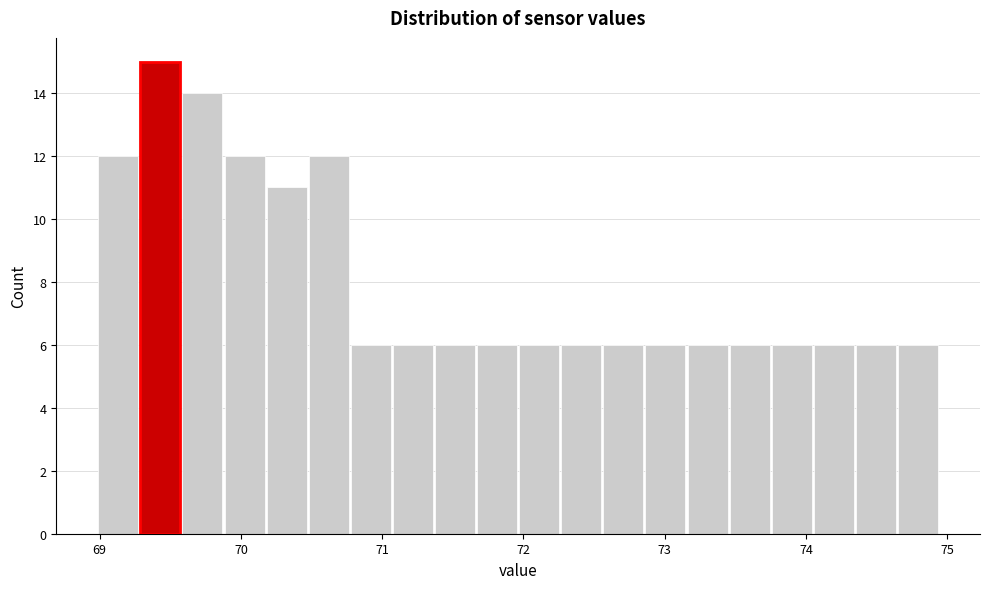

Read against the x-axis, roughly where is the centre of the tallest bar?

69.4